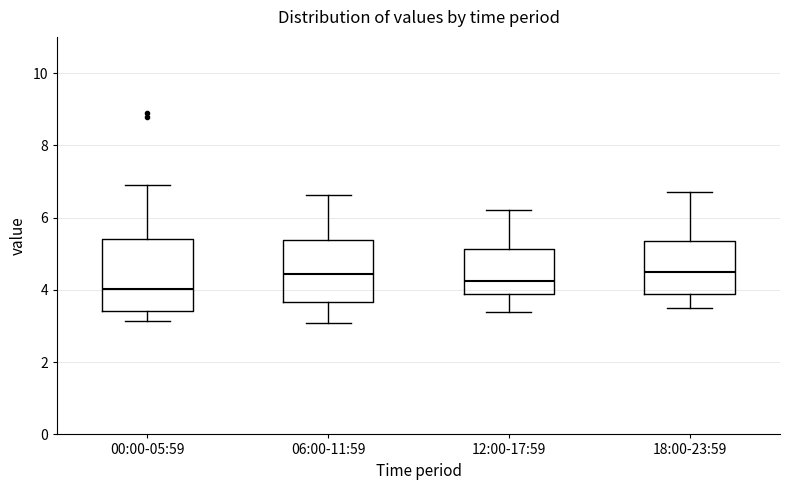

Where does the upper whisker of the box for 00:00-05:59 end on the y-axis? The values are not printed on the chart, so give them approximately, as read against the axis.

7.0